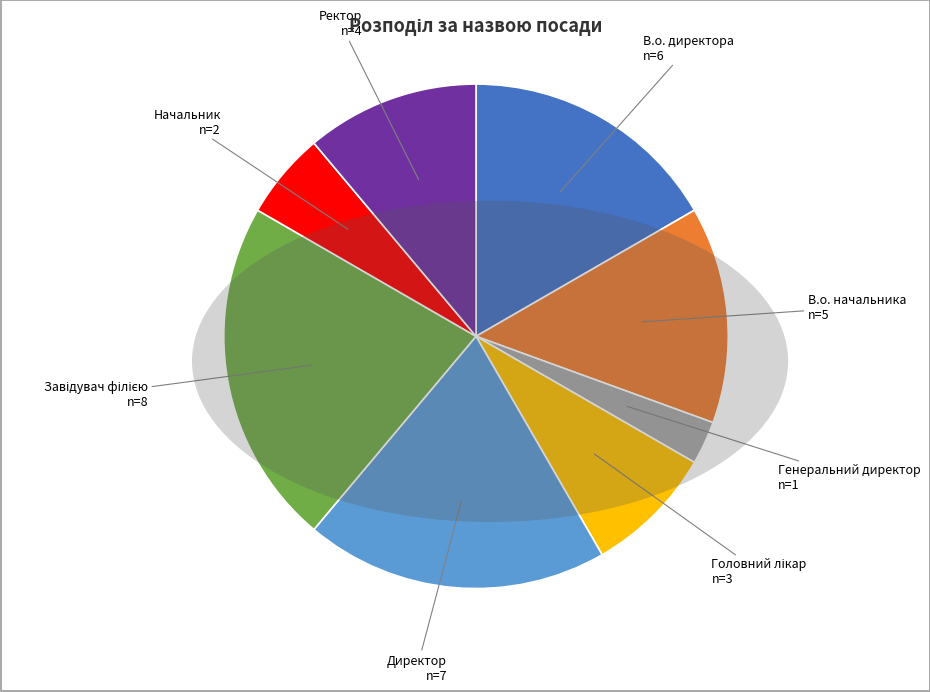

True or false: В.о. начальника accounts for 6% of the total.

False